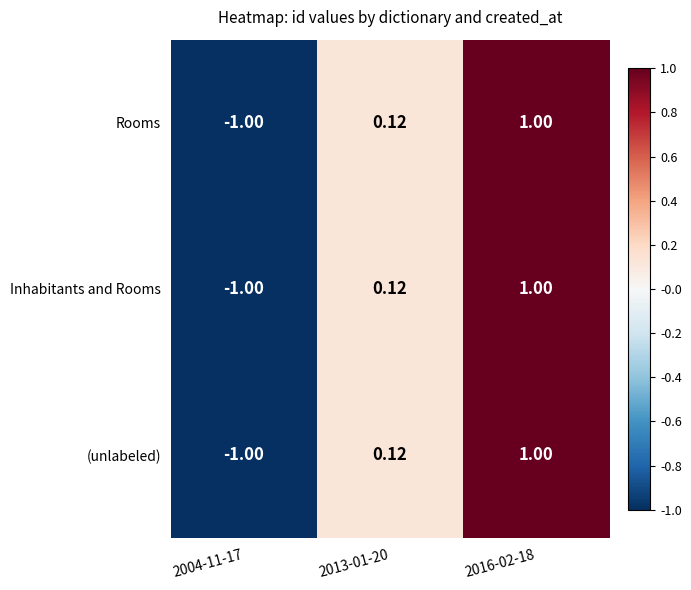

At how many categories does at least one series exceed 0?

2